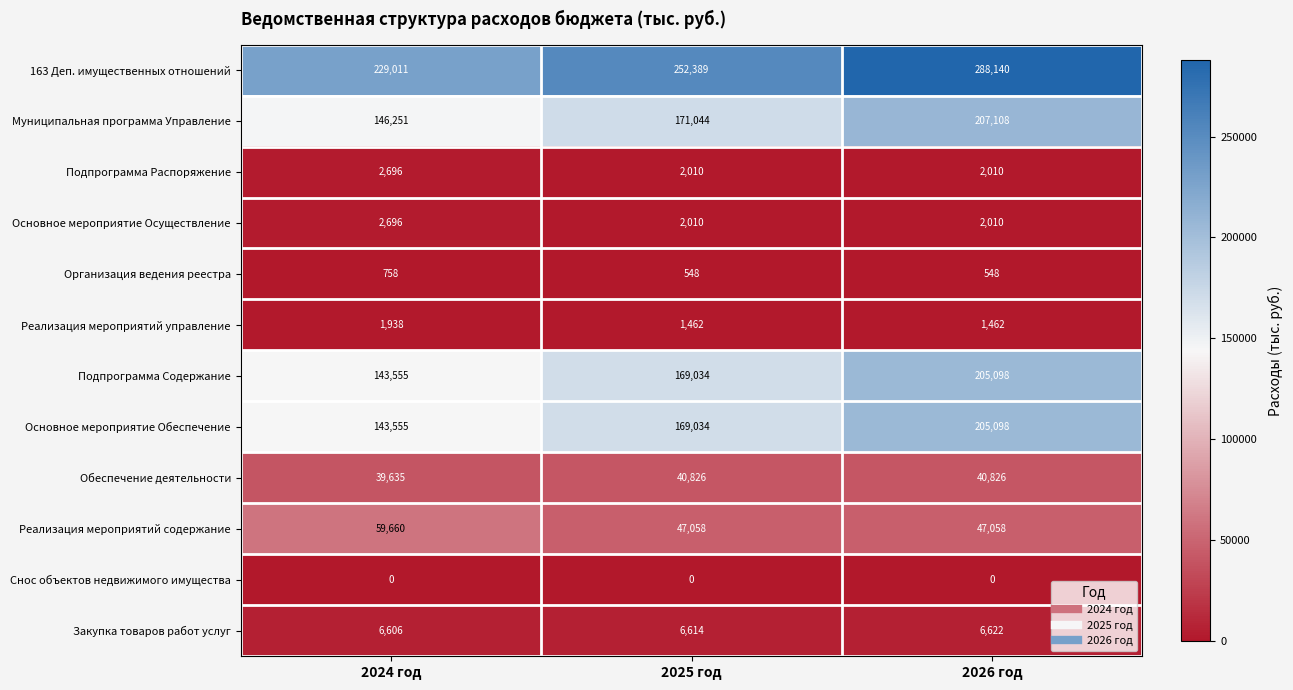

What is the maximum value shown in the chart?

288140